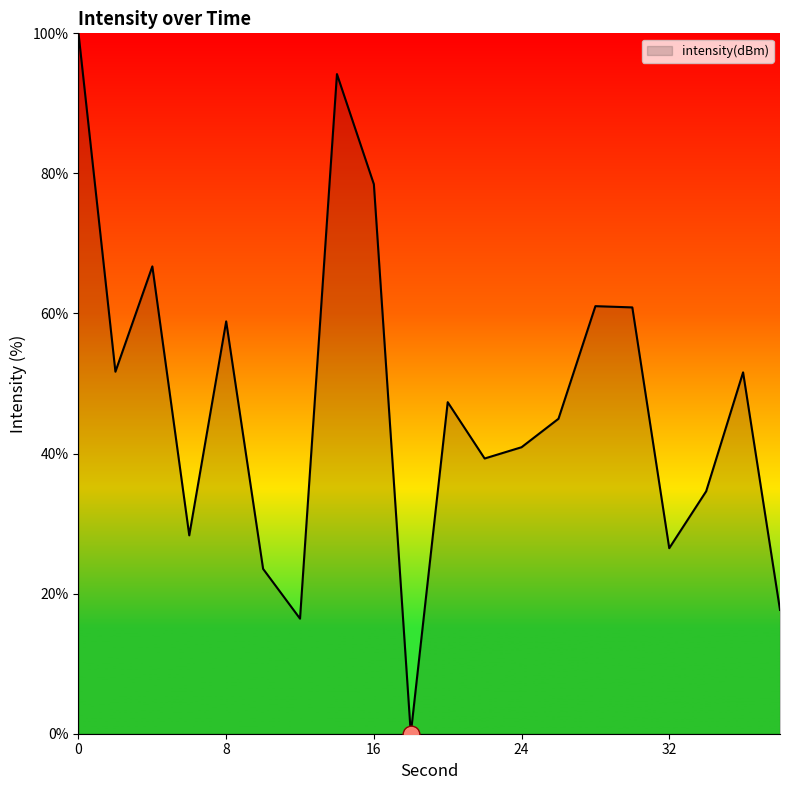

Does the chart have visible grid lines?

No